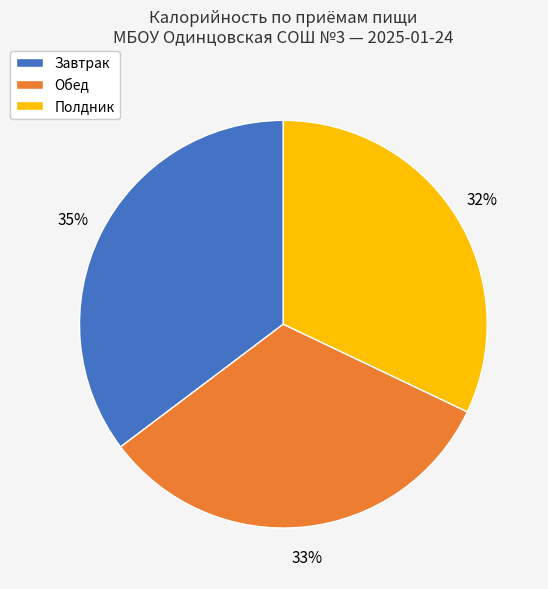

Is there a majority slice in this chart?

No